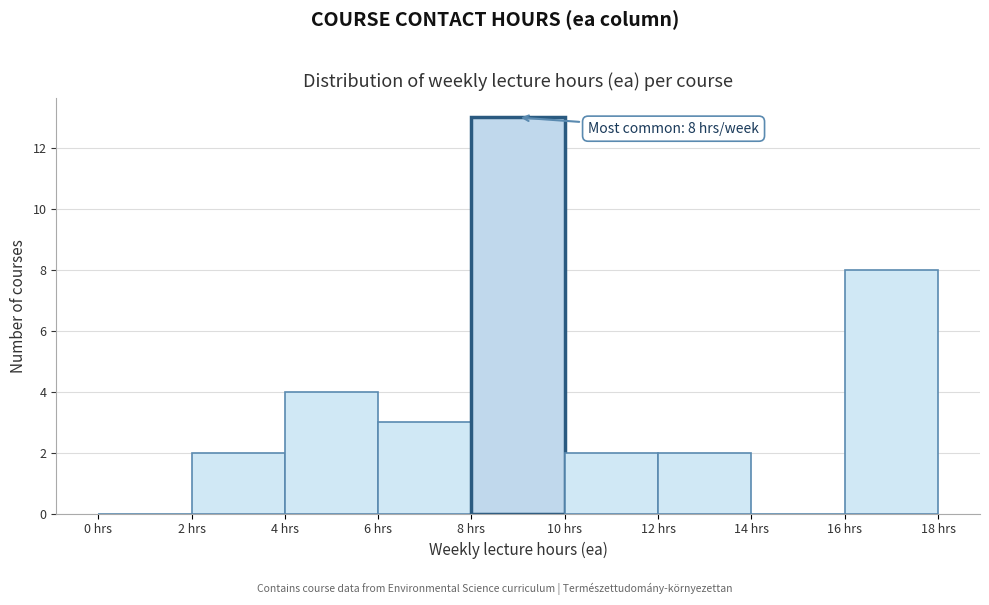

Which range on the x-axis has the tallest bar?

8 to 10